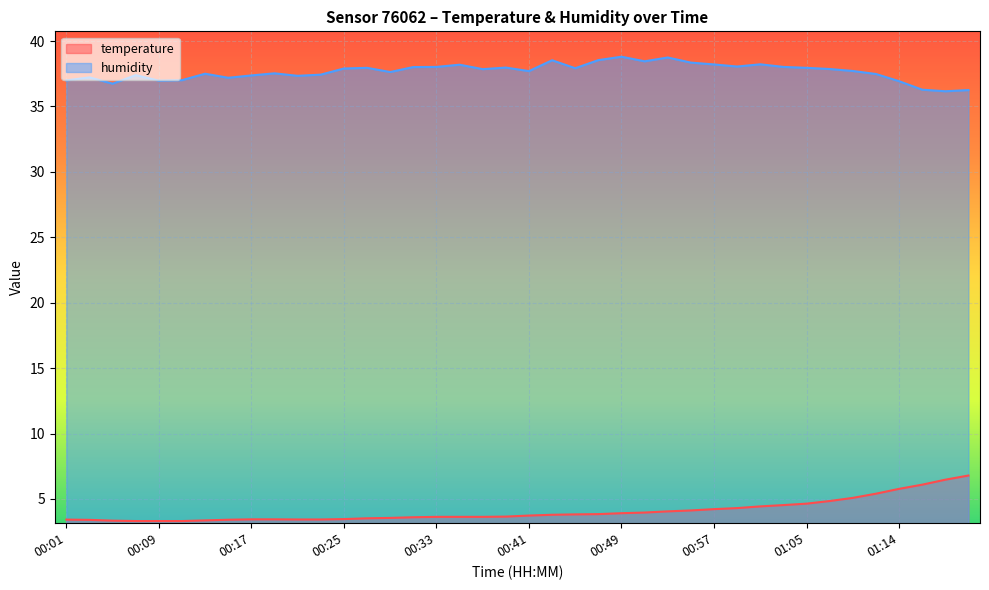

List the labels in order of temperature value, smallest first.

00:07, 00:09, 00:11, 00:05, 00:13, 00:03, 00:15, 00:01, 00:21, 00:23, 00:17, 00:19, 00:25, 00:27, 00:29, 00:31, 00:33, 00:35, 00:37, 00:39, 00:41, 00:43, 00:45, 00:47, 00:49, 00:51, 00:53, 00:55, 00:57, 00:59, 01:01, 01:03, 01:05, 01:07, 01:09, 01:12, 01:14, 01:16, 01:18, 01:20